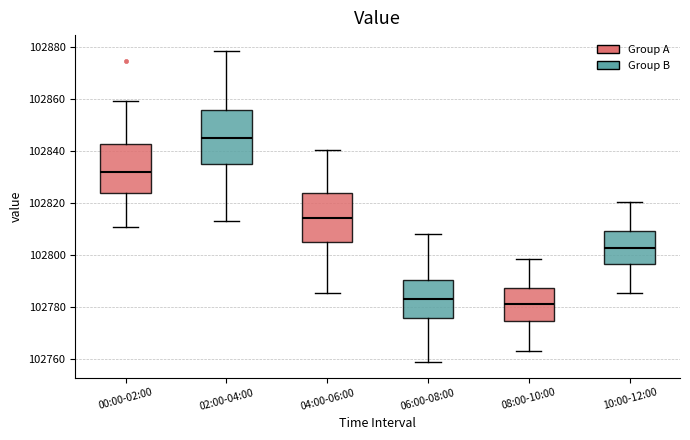

Which box is the tallest, from its lower edge to its upper edge?

02:00-04:00